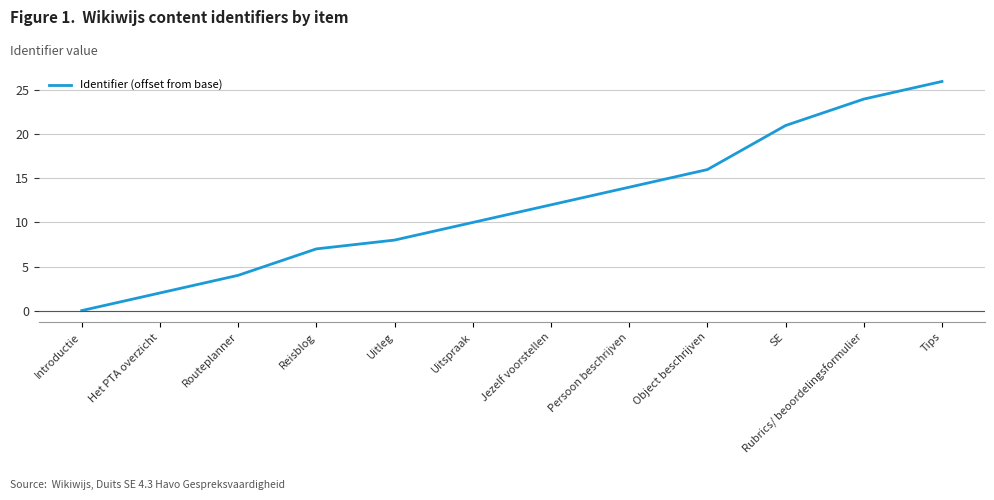

Reading left to right, list all the values displayed in this chart.

0	2	4	7	8	10	12	14	16	21	24	26